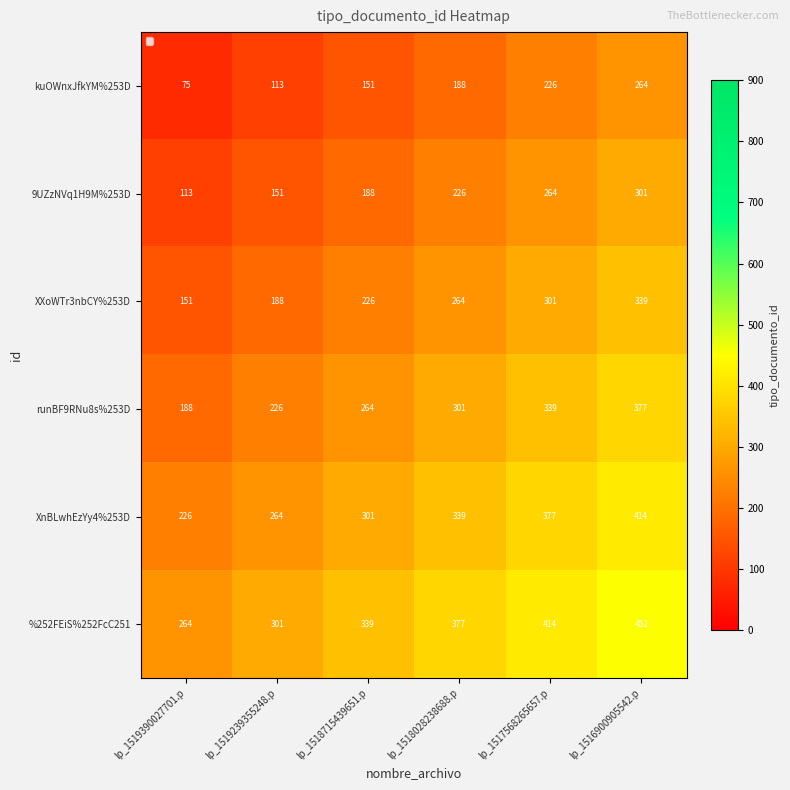

Rank the series by their average value, from highest to lowest.

%252FEiS%252FcC251, XnBLwhEzYy4%253D, runBF9RNu8s%253D, XXoWTr3nbCY%253D, 9UZzNVq1H9M%253D, kuOWnxJfkYM%253D